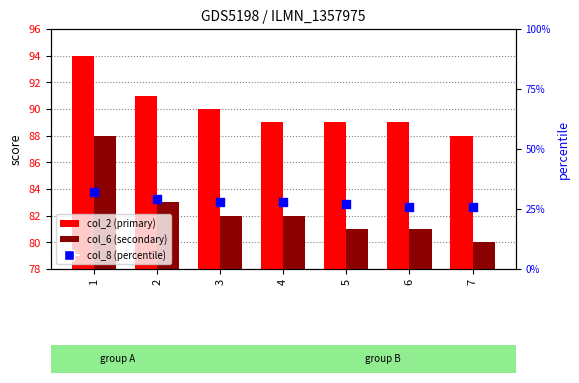

Which series has the largest Y range (max minus min)?

col_6 (secondary)